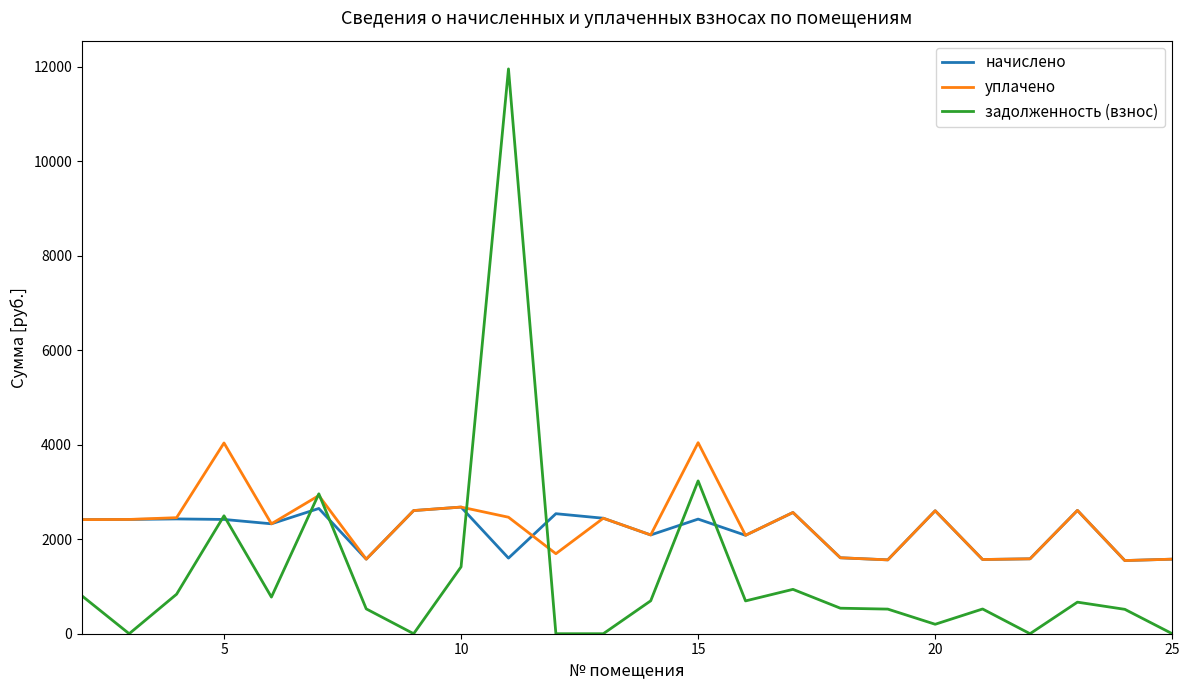

What is the greatest value displayed?

11954.6